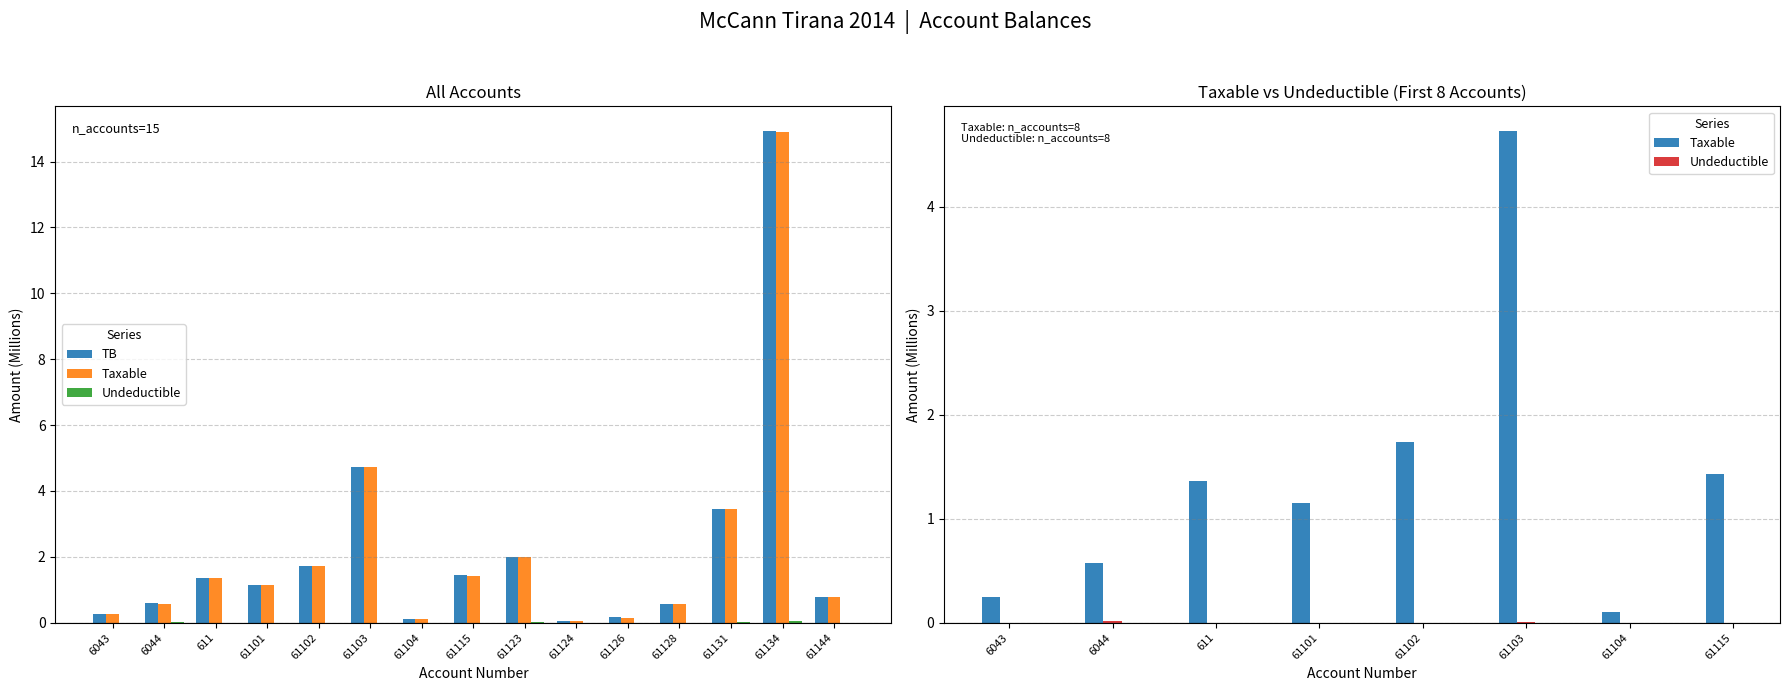

Does the chart contain any negative values?

No